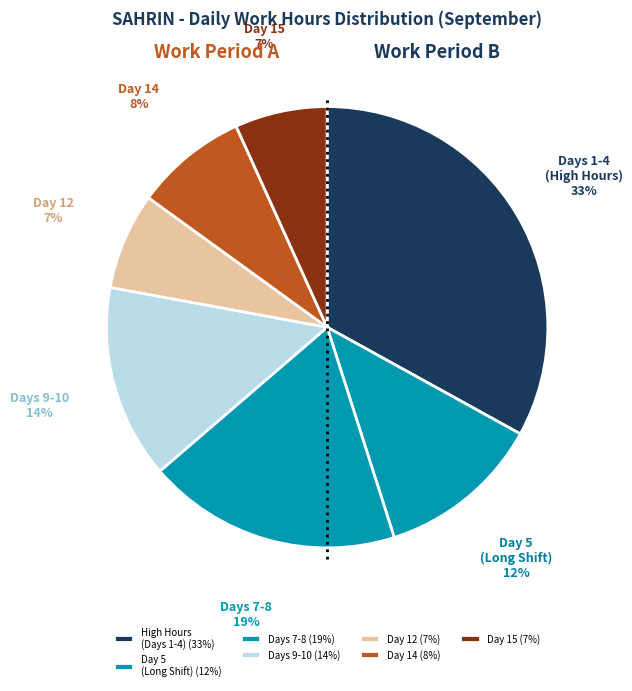

Count the number of slices in the pie.

7